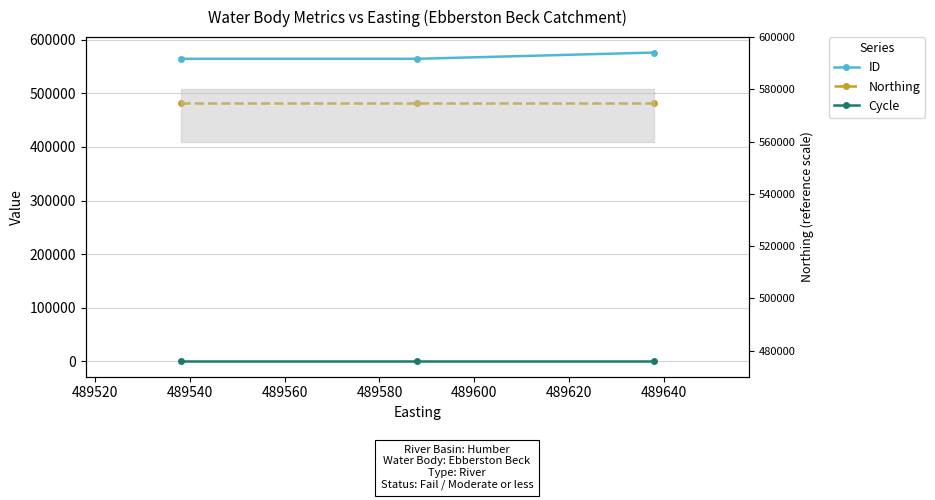

How many data points in ID are less than 564577?

1